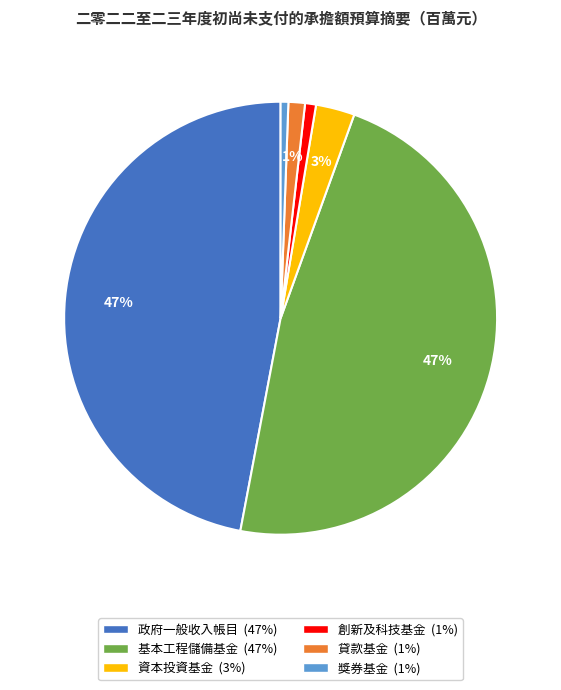

Which has a higher value, 基本工程儲備基金 or 獎券基金?

基本工程儲備基金